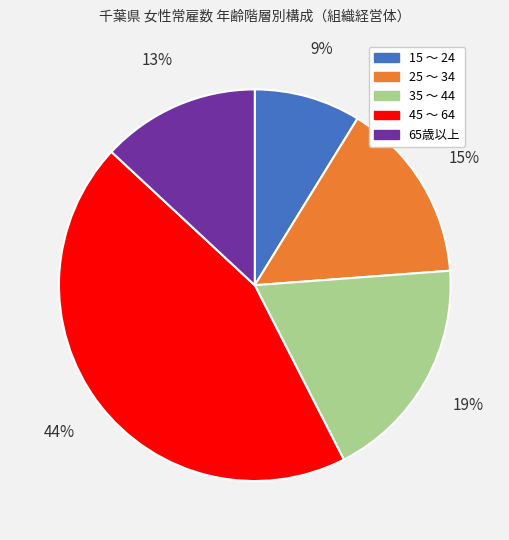

Is there any slice that represents more than half of the pie?

No